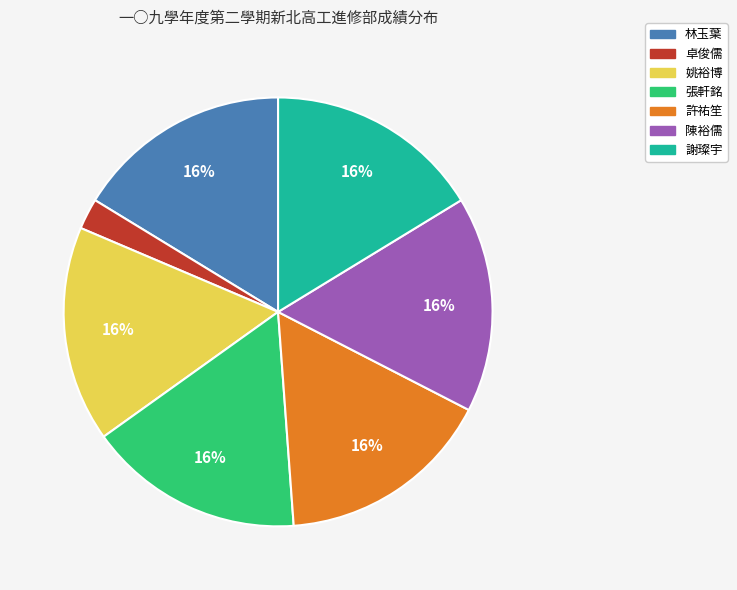

Which category has the smallest portion of the pie?

卓俊儒